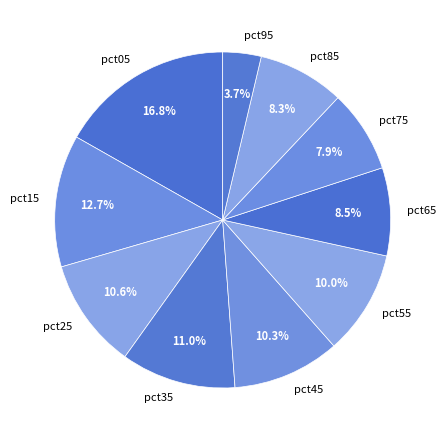

Is the sum of pct55 and pct65 greater than half?

No